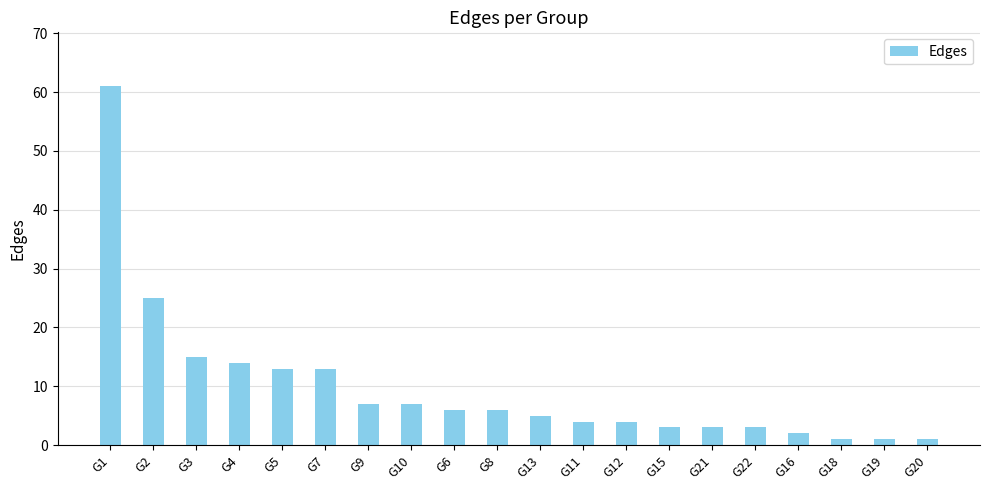

How many bars are there in total?

20